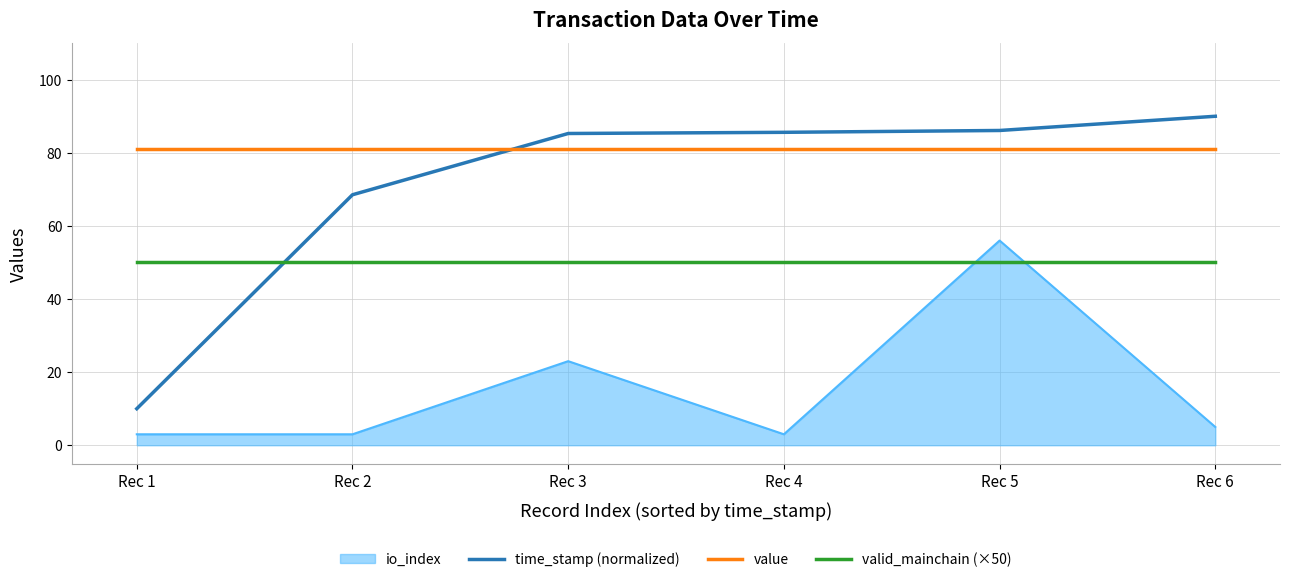

True or false: time_stamp (normalized) and value intersect in this chart.

True